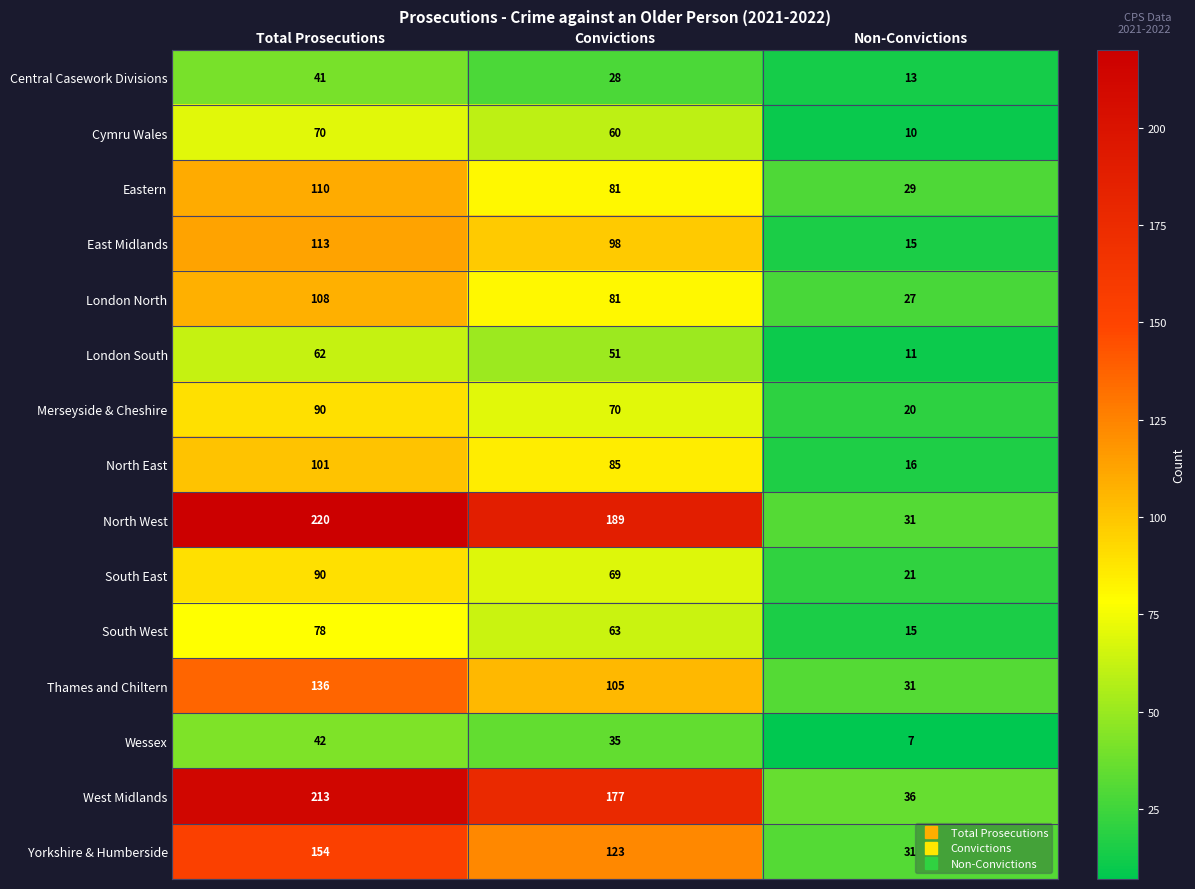

What is the total value across all series at Non-Convictions?

313